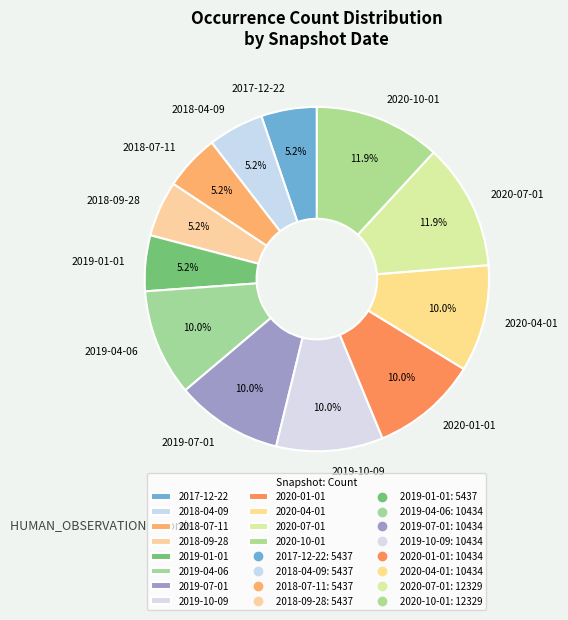

Between 2020-04-01 and 2019-01-01, which is larger?

2020-04-01